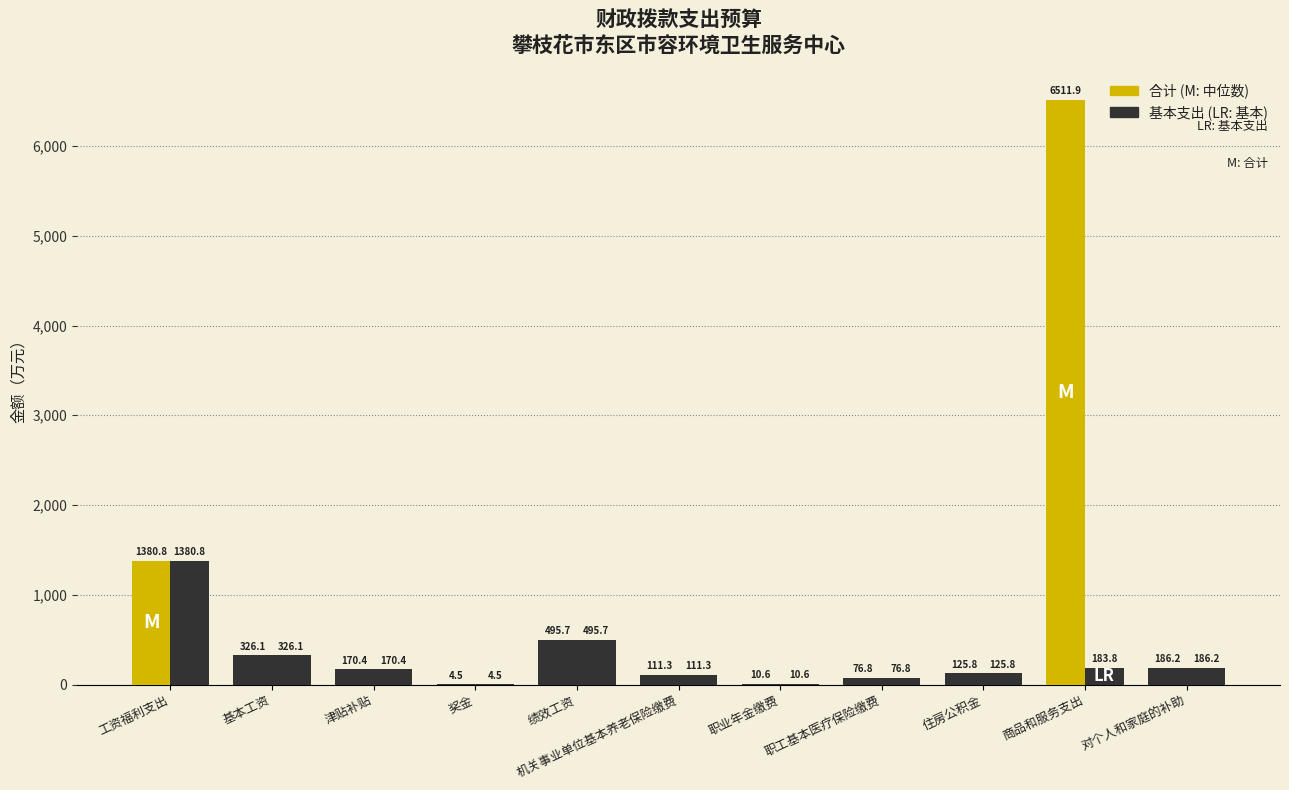

Reading left to right, what are all the values shown in this chart?

合计: 1380.8	326.1	170.4	4.5	495.7	111.3	10.6	76.8	125.8	6511.9	186.2
基本支出: 1380.8	326.1	170.4	4.5	495.7	111.3	10.6	76.8	125.8	183.8	186.2